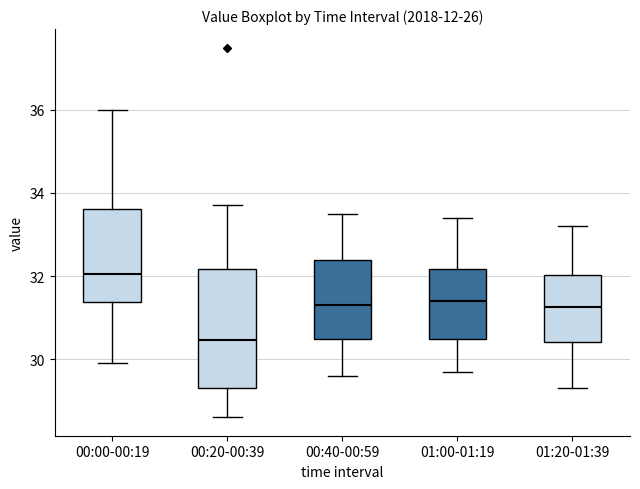

Reading left to right, transcribe this box plot: for each box, give where its median line is, the range the box spans, and where its two whiskers end, as read against the y-axis. The values are not printed on the chart, so give them approximately, as read against the axis.

00:00-00:19: median 32.0, box 31.4 to 33.6, whiskers 30.0 to 36.0
00:20-00:39: median 30.4, box 29.4 to 32.2, whiskers 28.6 to 33.8
00:40-00:59: median 31.4, box 30.4 to 32.4, whiskers 29.6 to 33.6
01:00-01:19: median 31.4, box 30.4 to 32.2, whiskers 29.8 to 33.4
01:20-01:39: median 31.2, box 30.4 to 32.0, whiskers 29.4 to 33.2